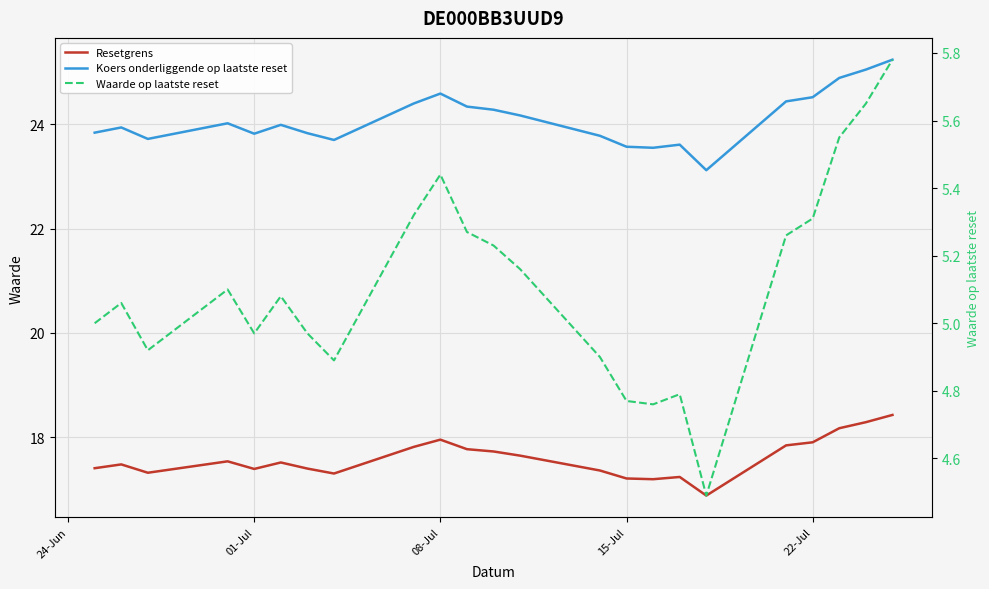

What is the minimum value shown in the chart?

4.5